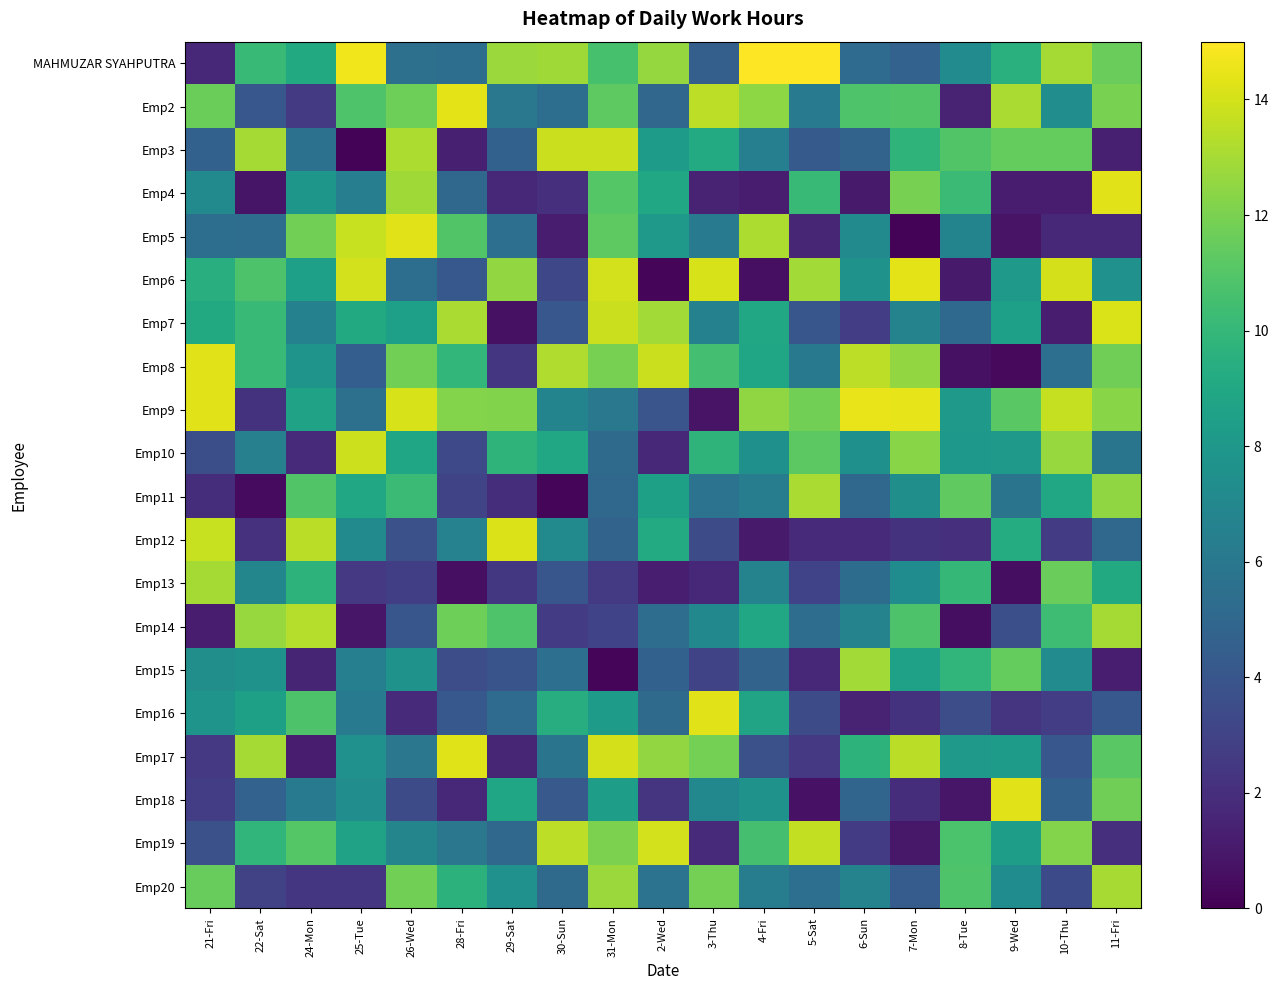

Reading left to right, transcribe all the data shown in this chart.

MAHMUZAR SYAHPUTRA: 21-Fri=1.7	22-Sat=10.1	24-Mon=9.1	25-Tue=14.7	26-Wed=5.5	28-Fri=5.4	29-Sat=12.7	30-Sun=12.9	31-Mon=10.7	2-Wed=12.6	3-Thu=4.5	4-Fri=20.7	5-Sat=17.6	6-Sun=5.3	7-Mon=4.7	8-Tue=7.3	9-Wed=9.5	10-Thu=13.0	11-Fri=11.6
Emp2: 21-Fri=11.7	22-Sat=4.1	24-Mon=2.6	25-Tue=10.9	26-Wed=11.7	28-Fri=14.4	29-Sat=6.0	30-Sun=5.4	31-Mon=11.3	2-Wed=4.9	3-Thu=13.5	4-Fri=12.4	5-Sat=6.2	6-Sun=10.9	7-Mon=10.9	8-Tue=1.5	9-Wed=13.1	10-Thu=7.3	11-Fri=12.0
Emp3: 21-Fri=4.6	22-Sat=13.0	24-Mon=5.6	25-Tue=0.2	26-Wed=13.1	28-Fri=1.3	29-Sat=4.6	30-Sun=13.8	31-Mon=13.8	2-Wed=8.3	3-Thu=9.2	4-Fri=6.5	5-Sat=4.3	6-Sun=4.8	7-Mon=9.8	8-Tue=10.9	9-Wed=11.5	10-Thu=11.4	11-Fri=1.3
Emp4: 21-Fri=7.2	22-Sat=0.8	24-Mon=8.0	25-Tue=6.4	26-Wed=12.9	28-Fri=5.1	29-Sat=1.7	30-Sun=2.1	31-Mon=11.0	2-Wed=9.0	3-Thu=1.5	4-Fri=1.2	5-Sat=10.2	6-Sun=1.1	7-Mon=11.9	8-Tue=10.2	9-Wed=1.2	10-Thu=1.2	11-Fri=14.3
Emp5: 21-Fri=5.4	22-Sat=5.4	24-Mon=11.8	25-Tue=13.7	26-Wed=14.3	28-Fri=10.9	29-Sat=5.5	30-Sun=1.2	31-Mon=11.3	2-Wed=8.1	3-Thu=6.2	4-Fri=13.1	5-Sat=1.6	6-Sun=7.1	7-Mon=0.2	8-Tue=6.8	9-Wed=0.8	10-Thu=1.7	11-Fri=1.7
Emp6: 21-Fri=9.4	22-Sat=10.8	24-Mon=8.5	25-Tue=14.0	26-Wed=5.4	28-Fri=4.1	29-Sat=12.6	30-Sun=3.2	31-Mon=14.0	2-Wed=0.2	3-Thu=14.1	4-Fri=0.6	5-Sat=12.9	6-Sun=7.7	7-Mon=14.4	8-Tue=1.1	9-Wed=8.0	10-Thu=14.1	11-Fri=7.6
Emp7: 21-Fri=9.1	22-Sat=10.1	24-Mon=6.6	25-Tue=9.1	26-Wed=8.5	28-Fri=13.1	29-Sat=0.7	30-Sun=4.1	31-Mon=13.8	2-Wed=12.9	3-Thu=6.6	4-Fri=9.0	5-Sat=4.0	6-Sun=2.7	7-Mon=6.7	8-Tue=5.1	9-Wed=8.5	10-Thu=1.1	11-Fri=14.1
Emp8: 21-Fri=14.3	22-Sat=10.1	24-Mon=7.8	25-Tue=4.5	26-Wed=11.8	28-Fri=9.9	29-Sat=2.4	30-Sun=13.2	31-Mon=11.9	2-Wed=13.8	3-Thu=10.5	4-Fri=8.9	5-Sat=6.1	6-Sun=13.5	7-Mon=12.6	8-Tue=0.7	9-Wed=0.4	10-Thu=5.5	11-Fri=11.8
Emp9: 21-Fri=14.3	22-Sat=2.2	24-Mon=8.6	25-Tue=5.5	26-Wed=14.1	28-Fri=12.2	29-Sat=12.2	30-Sun=6.8	31-Mon=6.0	2-Wed=4.0	3-Thu=0.8	4-Fri=12.5	5-Sat=11.8	6-Sun=14.5	7-Mon=14.5	8-Tue=8.1	9-Wed=11.2	10-Thu=13.7	11-Fri=12.3
Emp10: 21-Fri=3.6	22-Sat=6.5	24-Mon=1.9	25-Tue=13.8	26-Wed=8.8	28-Fri=3.3	29-Sat=9.7	30-Sun=9.0	31-Mon=5.2	2-Wed=1.6	3-Thu=9.7	4-Fri=7.5	5-Sat=11.2	6-Sun=7.5	7-Mon=12.4	8-Tue=8.0	9-Wed=8.1	10-Thu=12.7	11-Fri=5.9
Emp11: 21-Fri=1.9	22-Sat=0.4	24-Mon=10.9	25-Tue=9.0	26-Wed=10.2	28-Fri=3.1	29-Sat=2.0	30-Sun=0.2	31-Mon=5.1	2-Wed=8.6	3-Thu=5.7	4-Fri=6.3	5-Sat=13.1	6-Sun=5.0	7-Mon=7.5	8-Tue=11.4	9-Wed=5.7	10-Thu=9.0	11-Fri=12.5
Emp12: 21-Fri=13.8	22-Sat=2.1	24-Mon=13.4	25-Tue=7.1	26-Wed=3.7	28-Fri=6.7	29-Sat=14.2	30-Sun=7.1	31-Mon=4.8	2-Wed=9.2	3-Thu=3.5	4-Fri=1.1	5-Sat=1.9	6-Sun=1.9	7-Mon=2.2	8-Tue=2.0	9-Wed=9.3	10-Thu=2.6	11-Fri=5.0
Emp13: 21-Fri=13.0	22-Sat=6.9	24-Mon=9.7	25-Tue=2.5	26-Wed=2.8	28-Fri=0.6	29-Sat=2.4	30-Sun=4.0	31-Mon=2.6	2-Wed=1.3	3-Thu=1.7	4-Fri=6.7	5-Sat=3.0	6-Sun=5.3	7-Mon=7.3	8-Tue=10.0	9-Wed=0.6	10-Thu=11.6	11-Fri=9.1
Emp14: 21-Fri=1.2	22-Sat=12.7	24-Mon=13.4	25-Tue=0.9	26-Wed=4.0	28-Fri=11.7	29-Sat=10.8	30-Sun=2.7	31-Mon=3.0	2-Wed=5.4	3-Thu=7.0	4-Fri=9.0	5-Sat=5.3	6-Sun=6.7	7-Mon=10.8	8-Tue=0.5	9-Wed=3.7	10-Thu=10.3	11-Fri=13.0
Emp15: 21-Fri=7.4	22-Sat=7.7	24-Mon=1.6	25-Tue=6.5	26-Wed=7.7	28-Fri=3.5	29-Sat=3.9	30-Sun=5.5	31-Mon=0.3	2-Wed=4.7	3-Thu=3.1	4-Fri=4.7	5-Sat=1.7	6-Sun=12.9	7-Mon=8.6	8-Tue=9.8	9-Wed=11.4	10-Thu=7.2	11-Fri=1.3
Emp16: 21-Fri=7.8	22-Sat=8.5	24-Mon=10.8	25-Tue=6.3	26-Wed=1.8	28-Fri=4.1	29-Sat=5.3	30-Sun=9.4	31-Mon=8.3	2-Wed=5.2	3-Thu=14.3	4-Fri=8.8	5-Sat=3.4	6-Sun=1.5	7-Mon=2.2	8-Tue=3.6	9-Wed=2.3	10-Thu=2.7	11-Fri=4.1
Emp17: 21-Fri=2.5	22-Sat=13.0	24-Mon=1.2	25-Tue=7.6	26-Wed=6.0	28-Fri=14.2	29-Sat=1.6	30-Sun=5.8	31-Mon=14.1	2-Wed=12.5	3-Thu=11.8	4-Fri=3.7	5-Sat=2.5	6-Sun=9.7	7-Mon=13.5	8-Tue=8.1	9-Wed=8.3	10-Thu=4.1	11-Fri=11.2
Emp18: 21-Fri=2.7	22-Sat=4.7	24-Mon=6.2	25-Tue=7.4	26-Wed=3.5	28-Fri=1.7	29-Sat=8.9	30-Sun=4.2	31-Mon=8.4	2-Wed=2.2	3-Thu=7.0	4-Fri=7.7	5-Sat=0.8	6-Sun=4.9	7-Mon=1.9	8-Tue=0.9	9-Wed=14.4	10-Thu=4.7	11-Fri=11.7
Emp19: 21-Fri=3.7	22-Sat=9.9	24-Mon=11.0	25-Tue=8.6	26-Wed=6.8	28-Fri=6.0	29-Sat=5.1	30-Sun=13.5	31-Mon=12.0	2-Wed=14.0	3-Thu=1.8	4-Fri=10.6	5-Sat=13.6	6-Sun=2.6	7-Mon=1.0	8-Tue=10.7	9-Wed=8.3	10-Thu=12.2	11-Fri=2.0
Emp20: 21-Fri=11.5	22-Sat=2.9	24-Mon=2.4	25-Tue=2.4	26-Wed=11.8	28-Fri=9.6	29-Sat=7.6	30-Sun=5.2	31-Mon=12.7	2-Wed=5.7	3-Thu=11.8	4-Fri=6.4	5-Sat=5.5	6-Sun=6.7	7-Mon=4.4	8-Tue=10.8	9-Wed=7.3	10-Thu=3.4	11-Fri=13.0